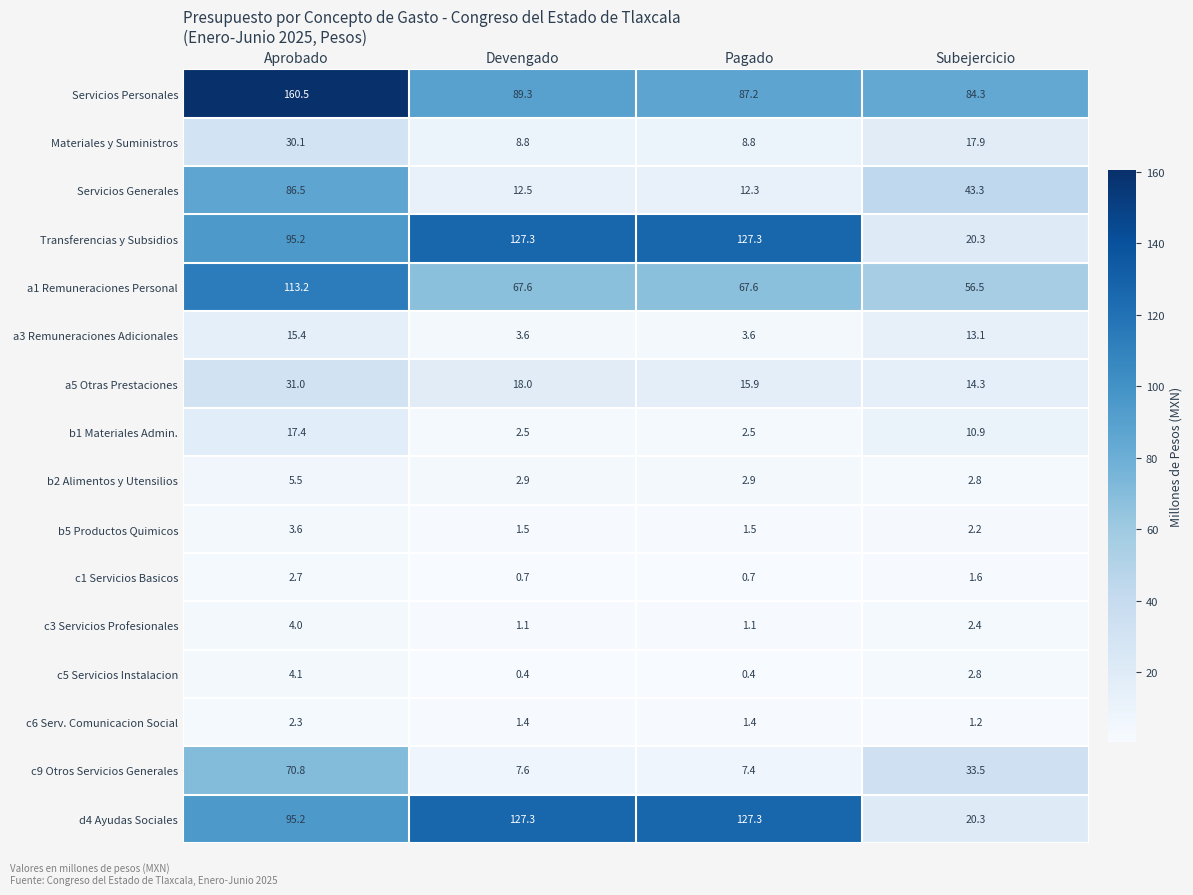

What is the lowest value of the Transferencias y Subsidios series?

20.3